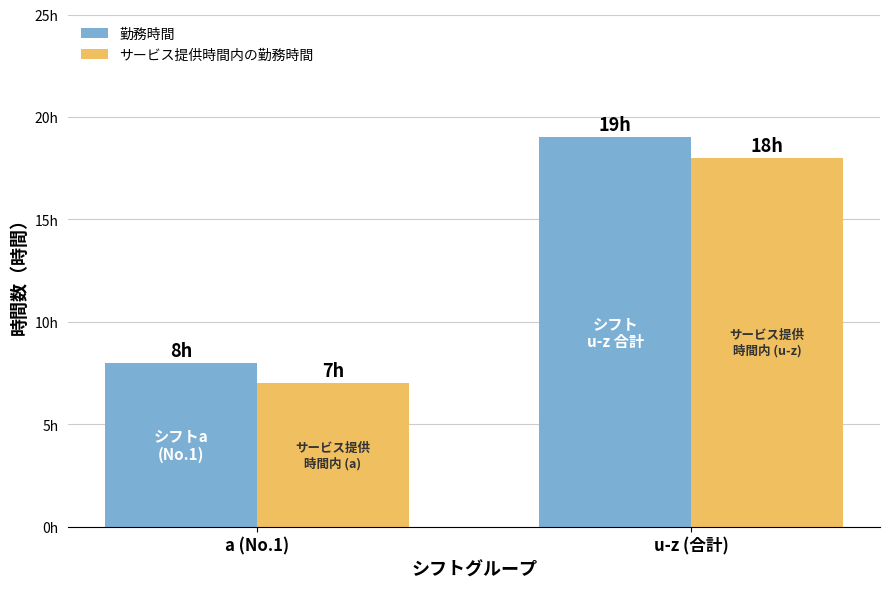

What are all the series names shown in the legend?

勤務時間, サービス提供時間内の勤務時間